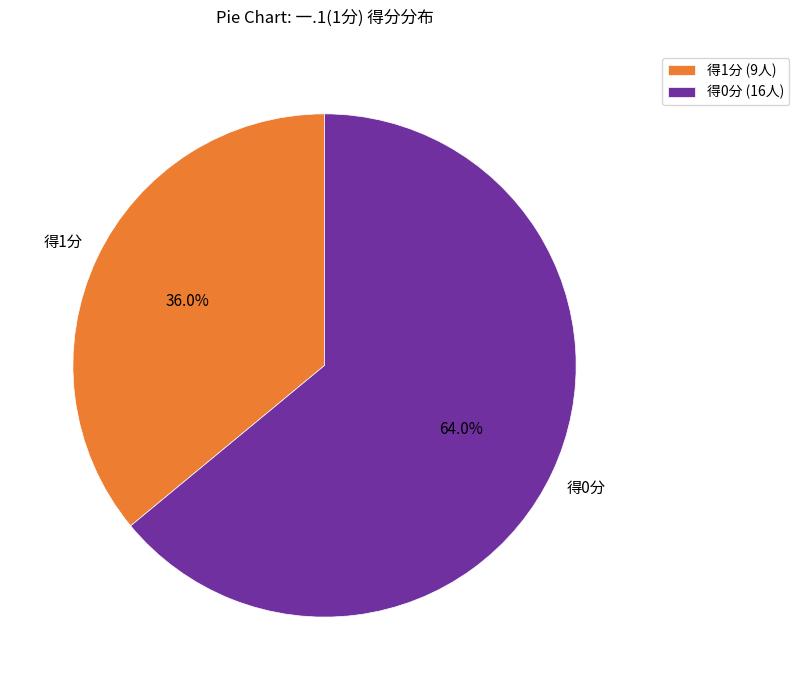

Rank the categories by value from highest to lowest.

得0分 (16人), 得1分 (9人)